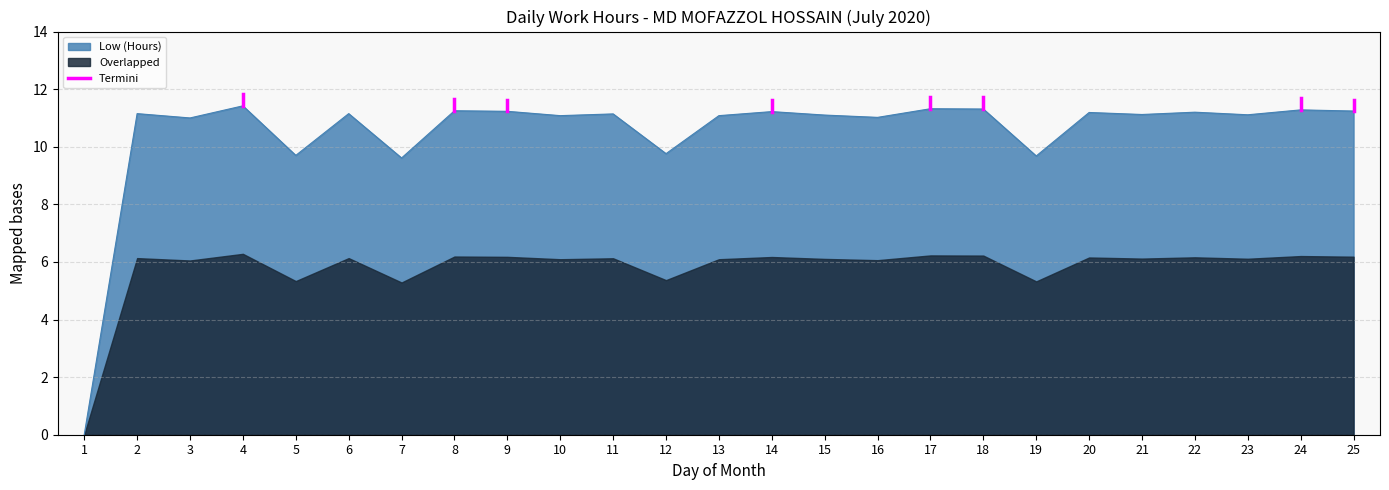

What is the highest value of the Low (Hours) series?

11.4